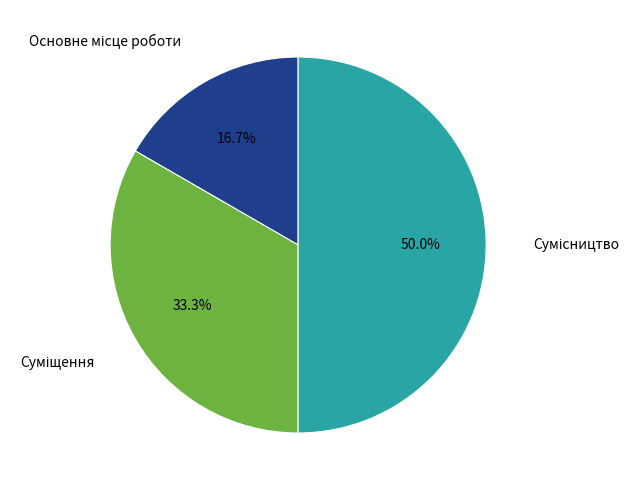

How many segments does this pie chart have?

3